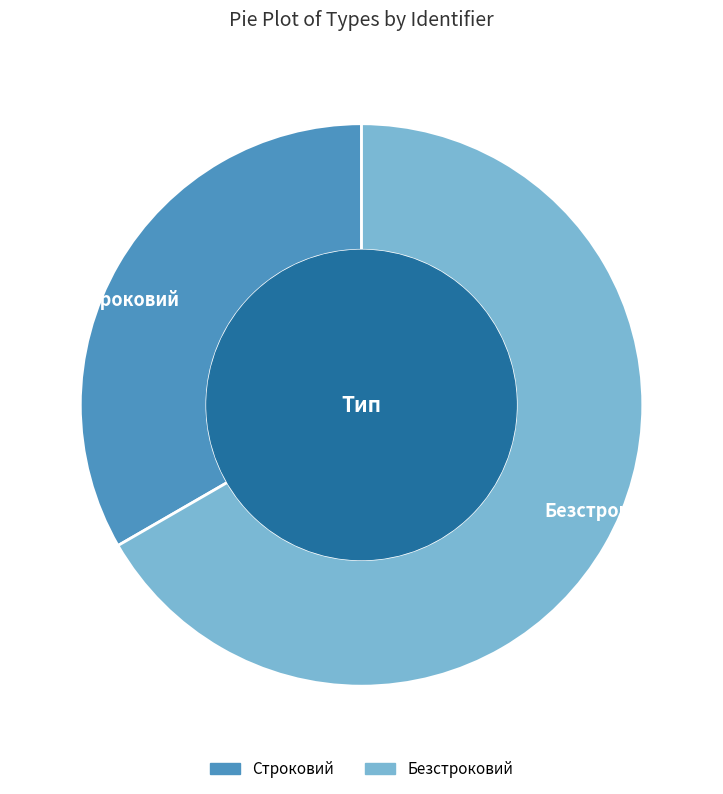

True or false: Строковий accounts for 23% of the total.

False